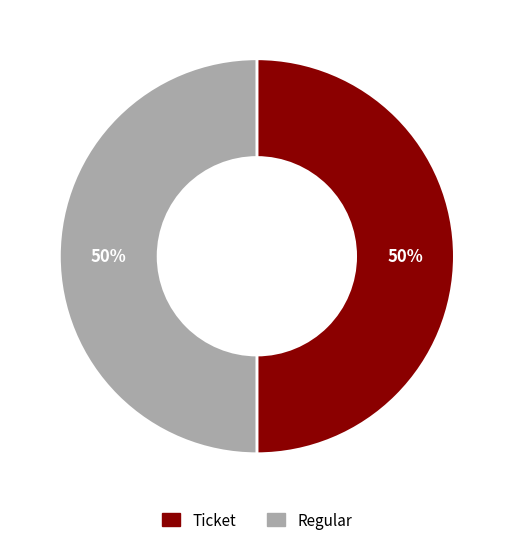

Is it true that Regular is 87% of the pie?

False